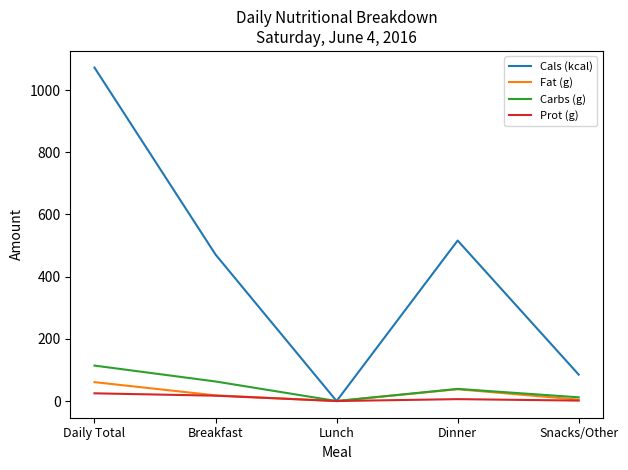

Where is the first local minimum for Carbs (g)?

Lunch